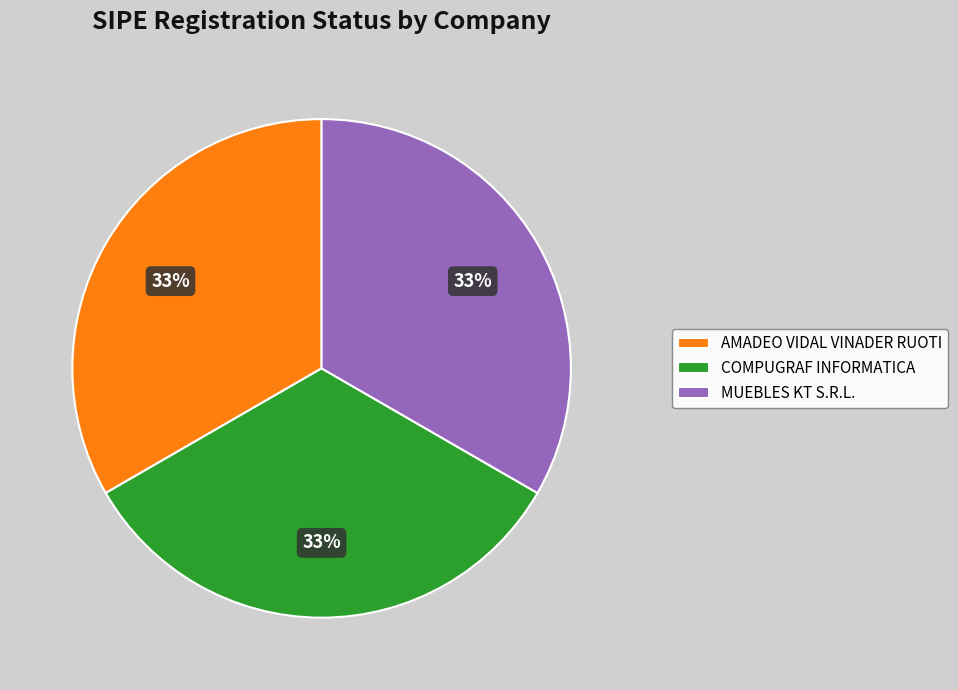

Is there any slice that represents more than half of the pie?

No